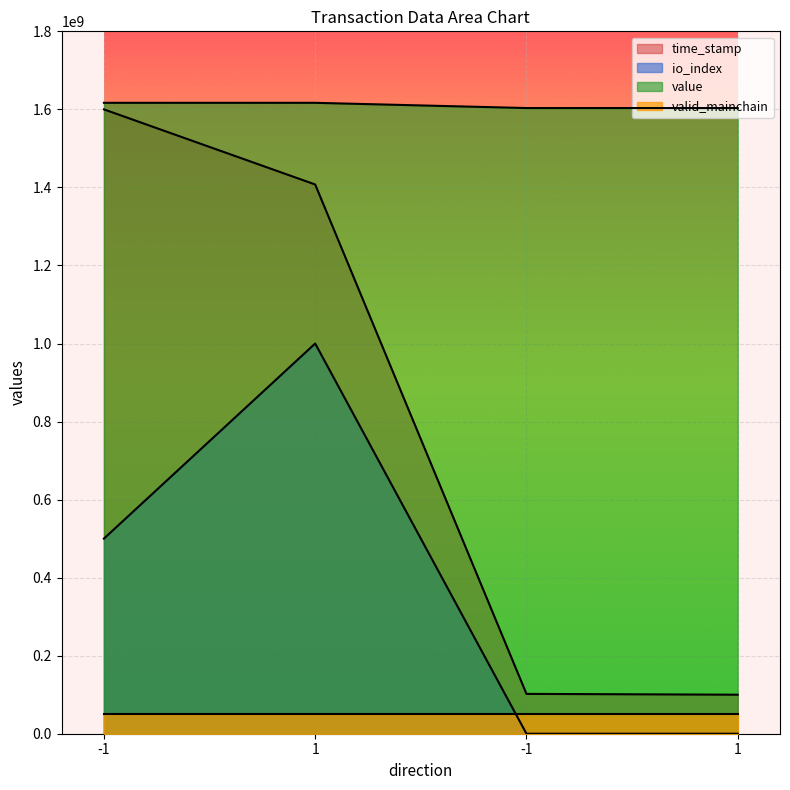

Which category has the highest value across all series?

-1